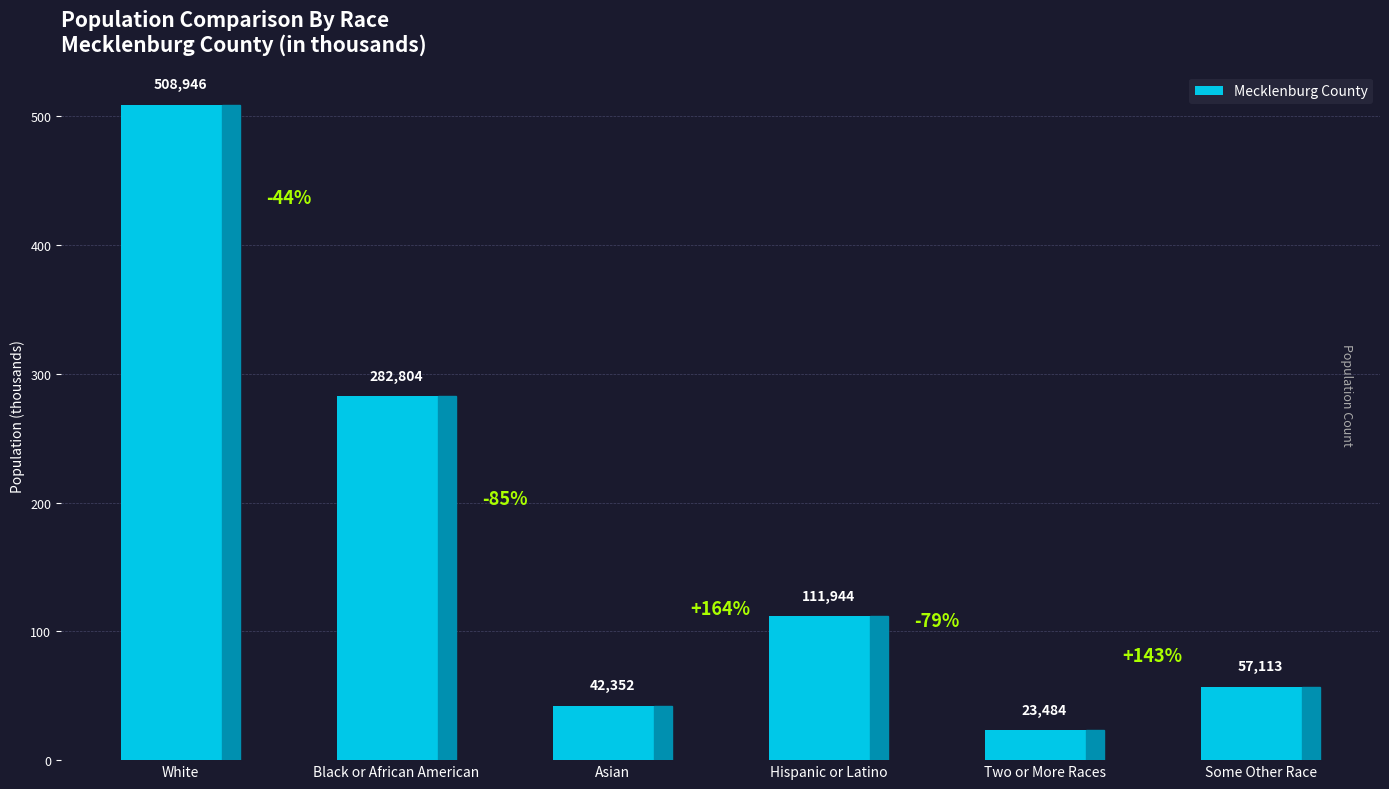

Does the chart contain any negative values?

No